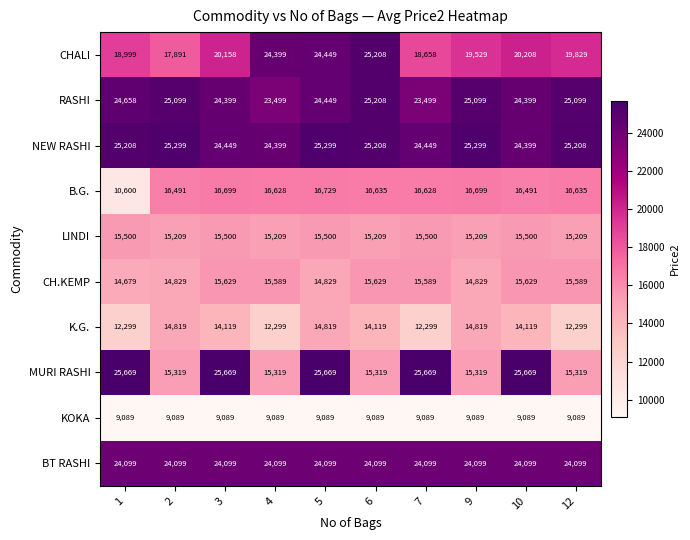

What is the total value across all series at 9?

179990